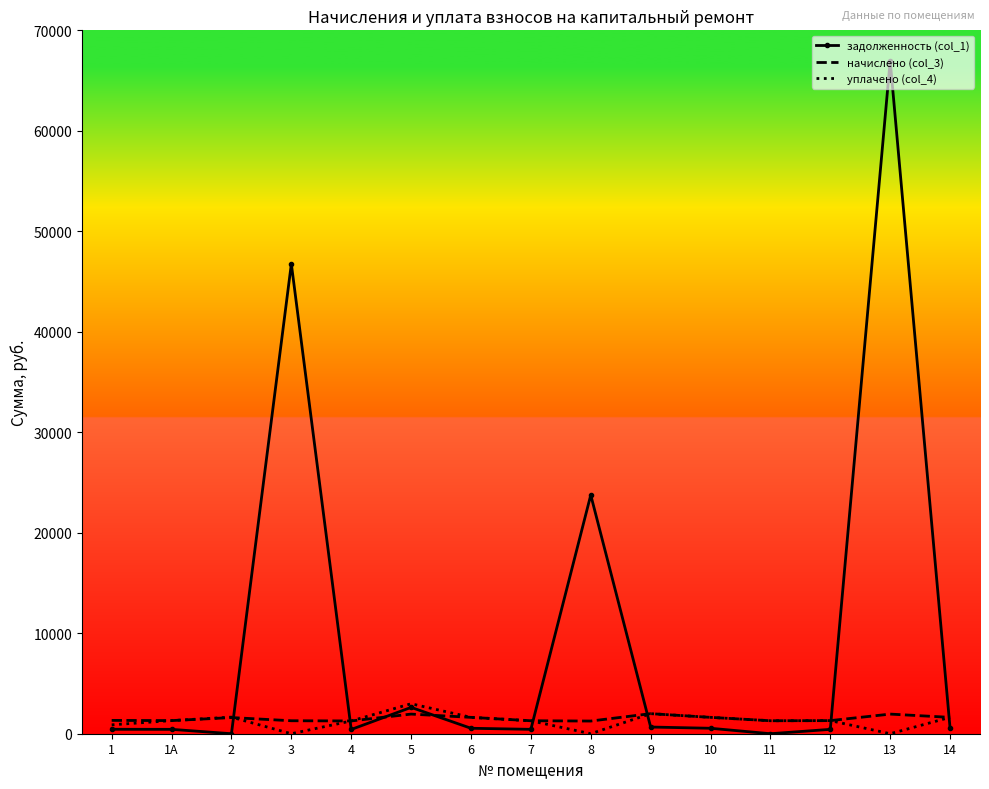

Which series has the largest total across all categories?

задолженность (col_1)